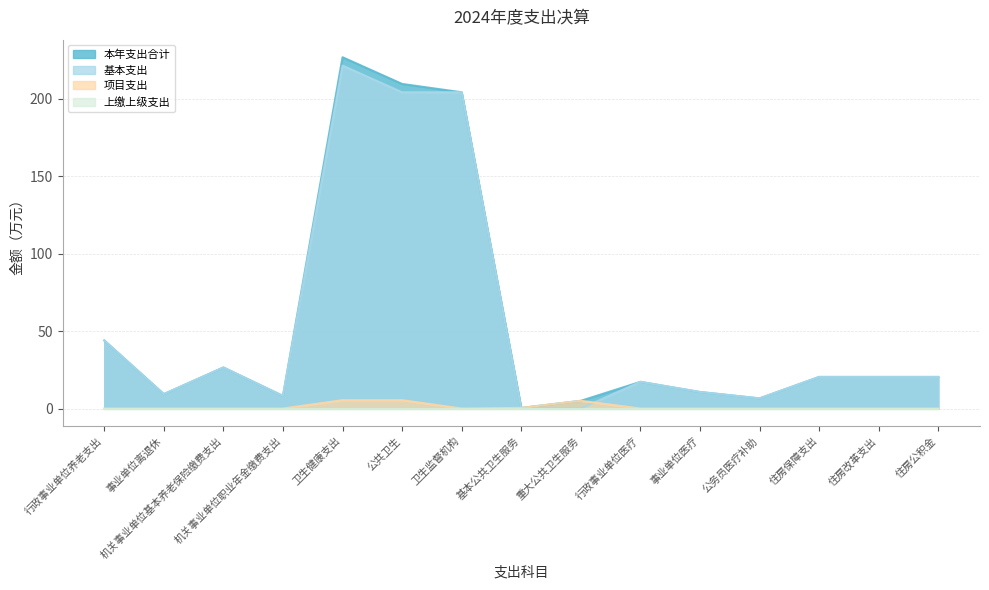

Between 行政事业单位养老支出 and 卫生健康支出, which series saw the biggest shift?

本年支出合计